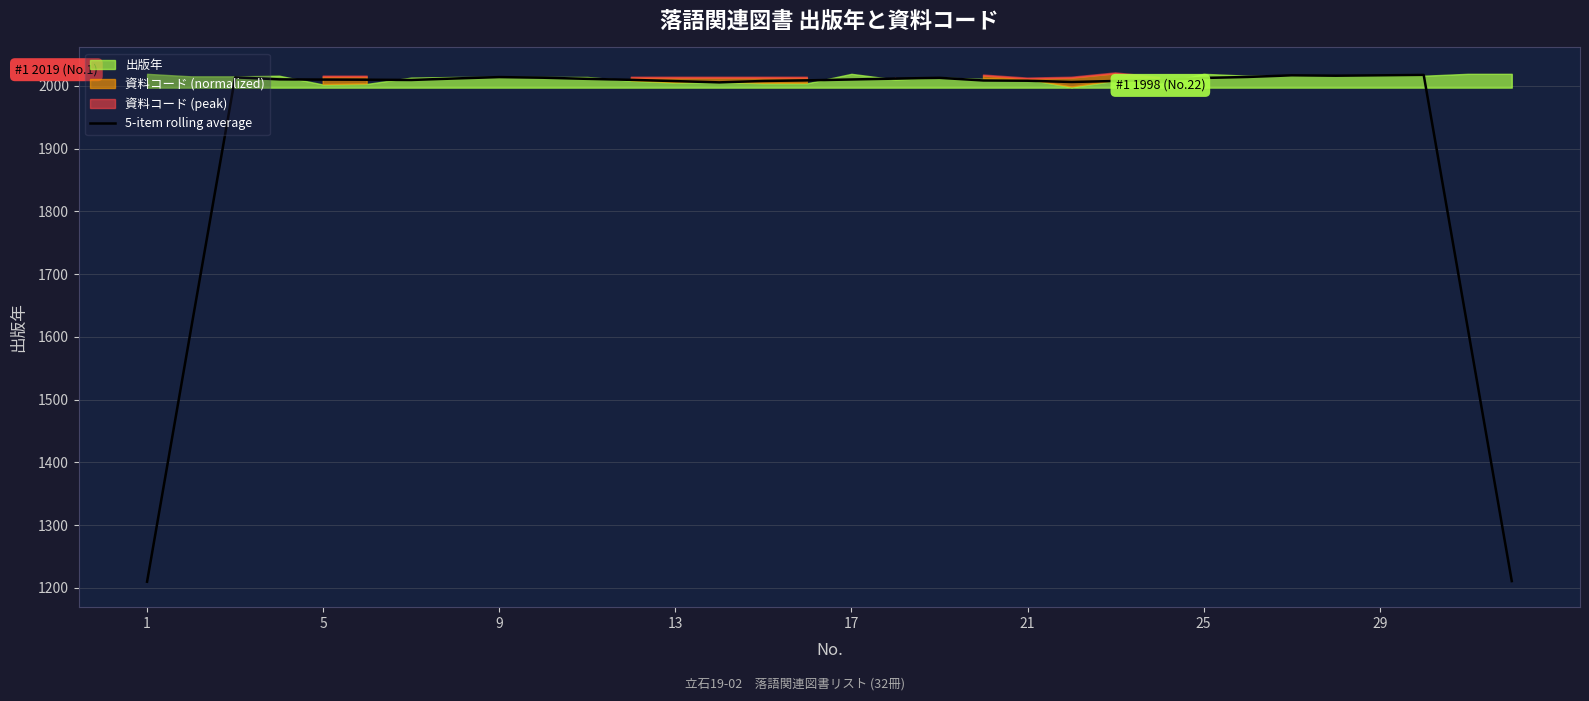

The value at 1 is 2055.9. True or false?

False